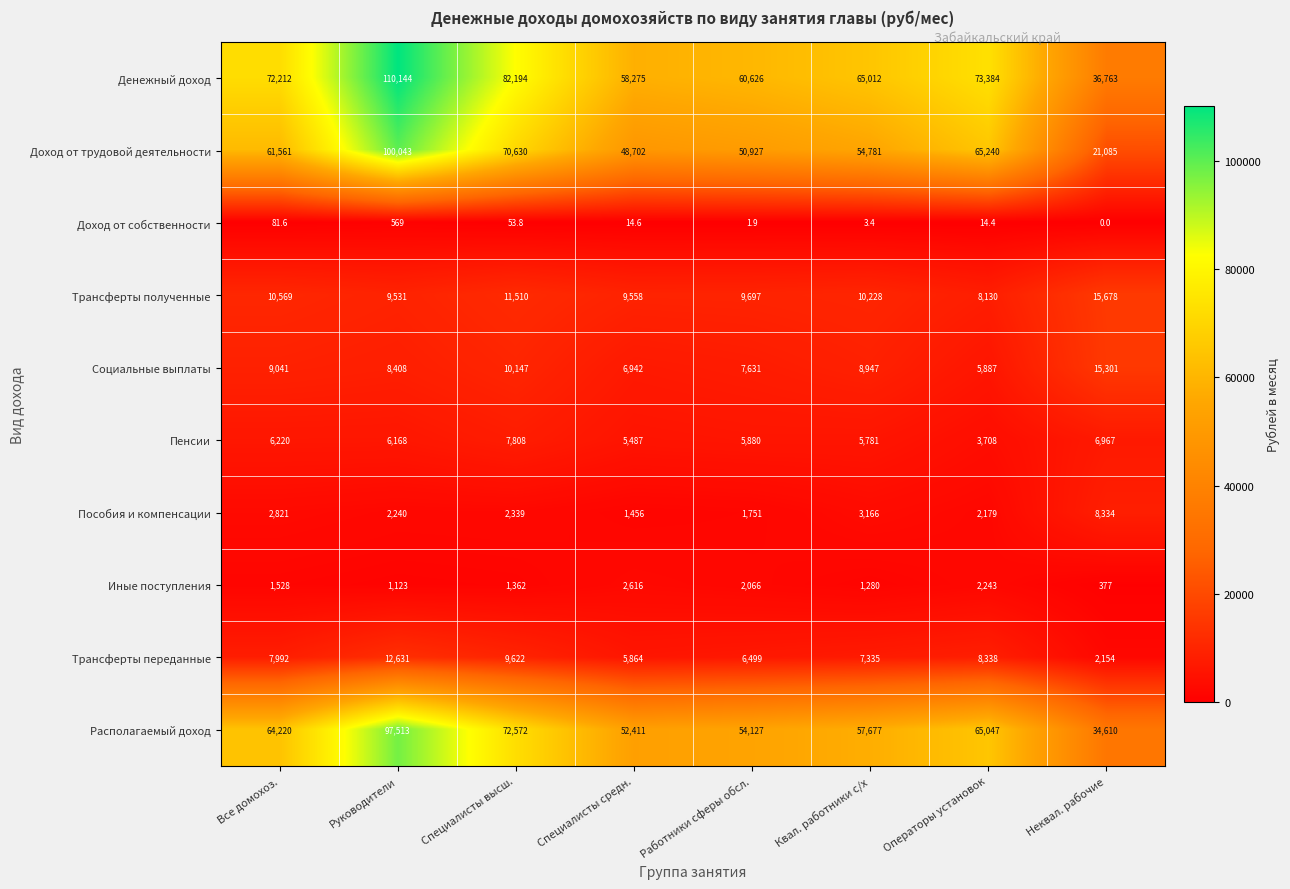

Which series has the largest total across all categories?

Денежный доход